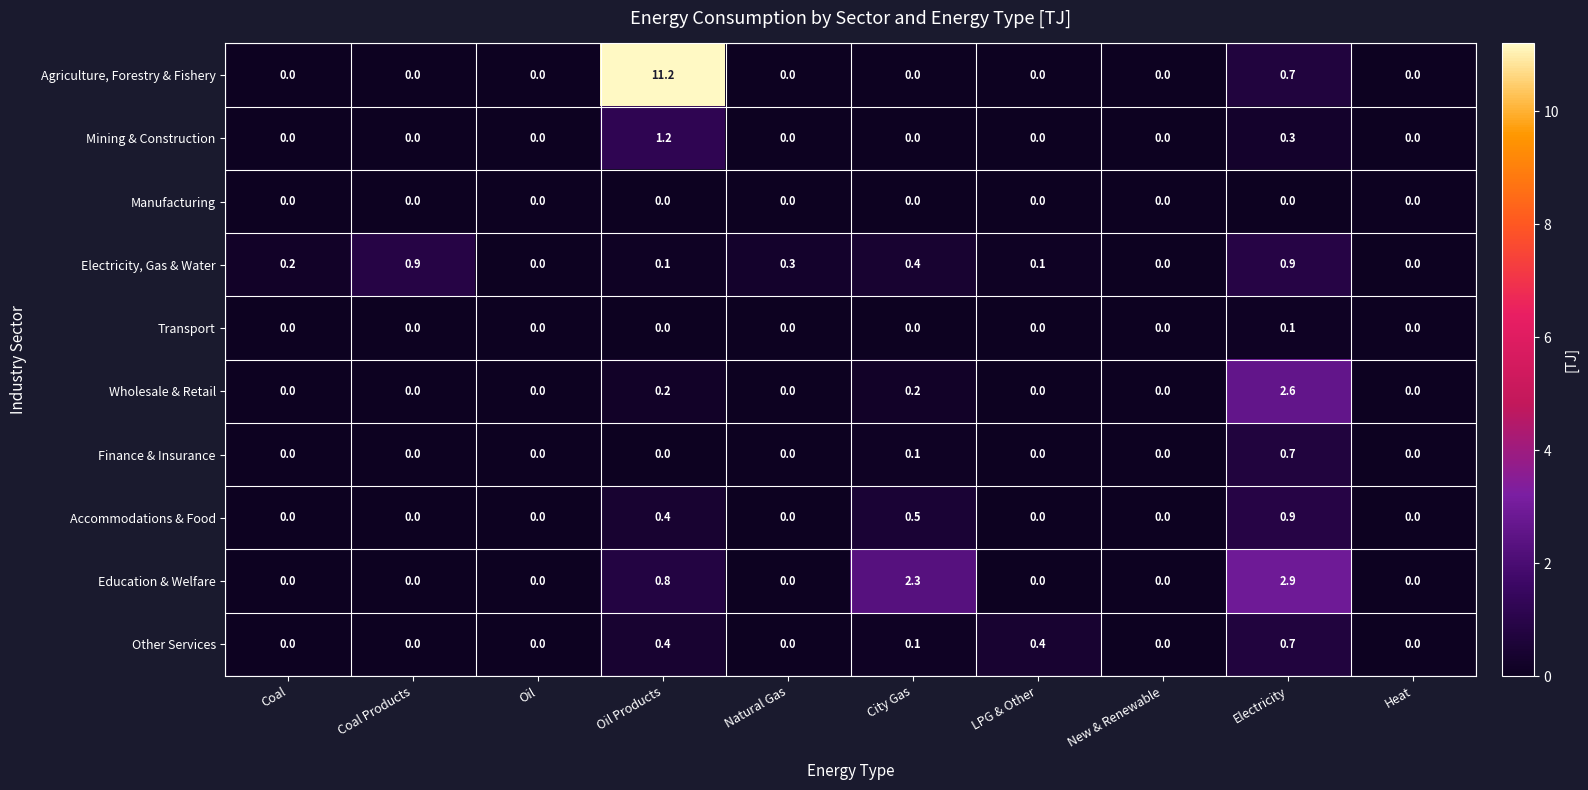

Which series has the largest range (max minus min)?

Agriculture, Forestry & Fishery